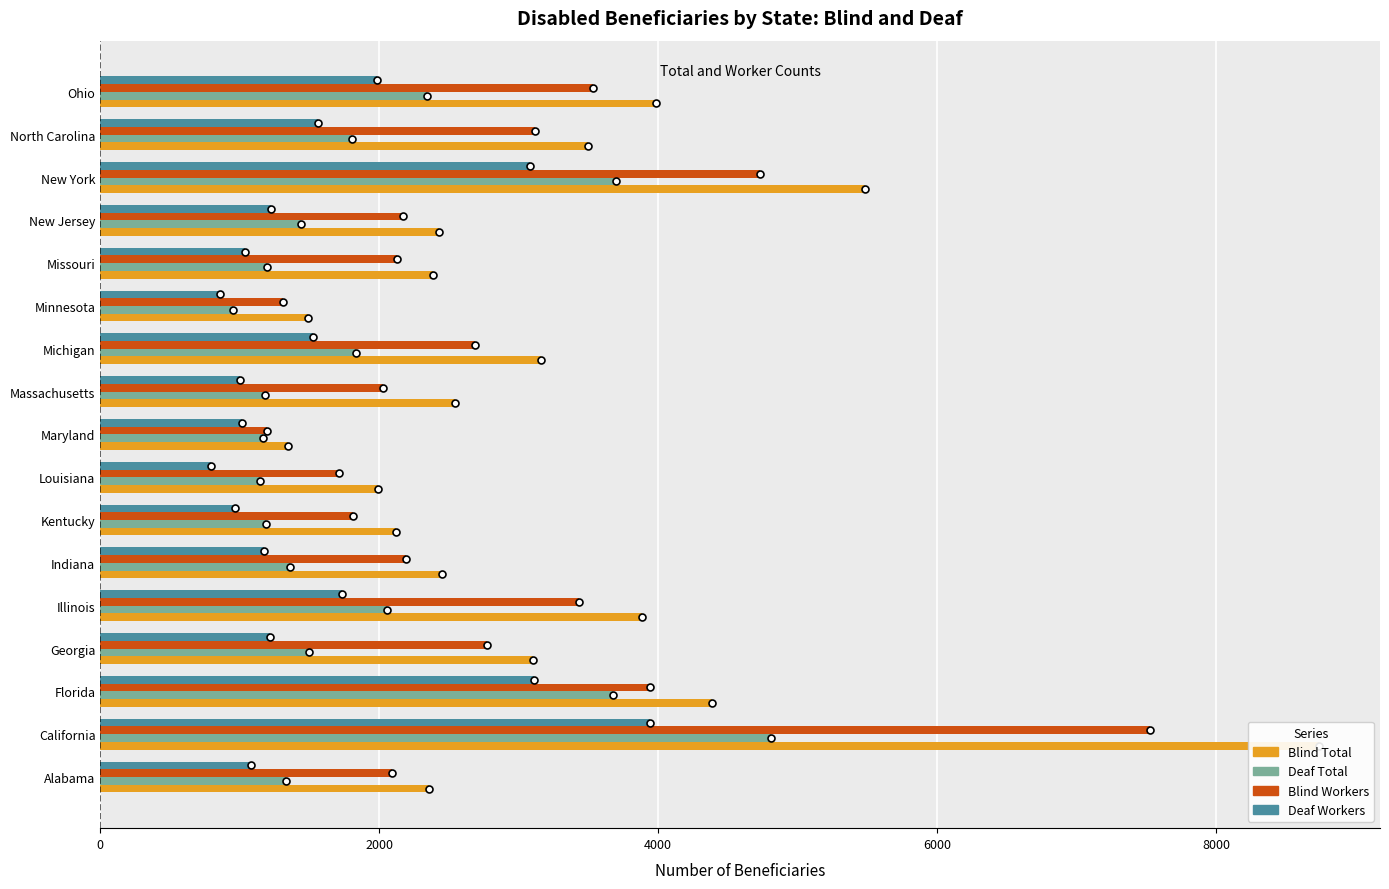

Are the bars grouped side by side (vs. stacked)?

Yes